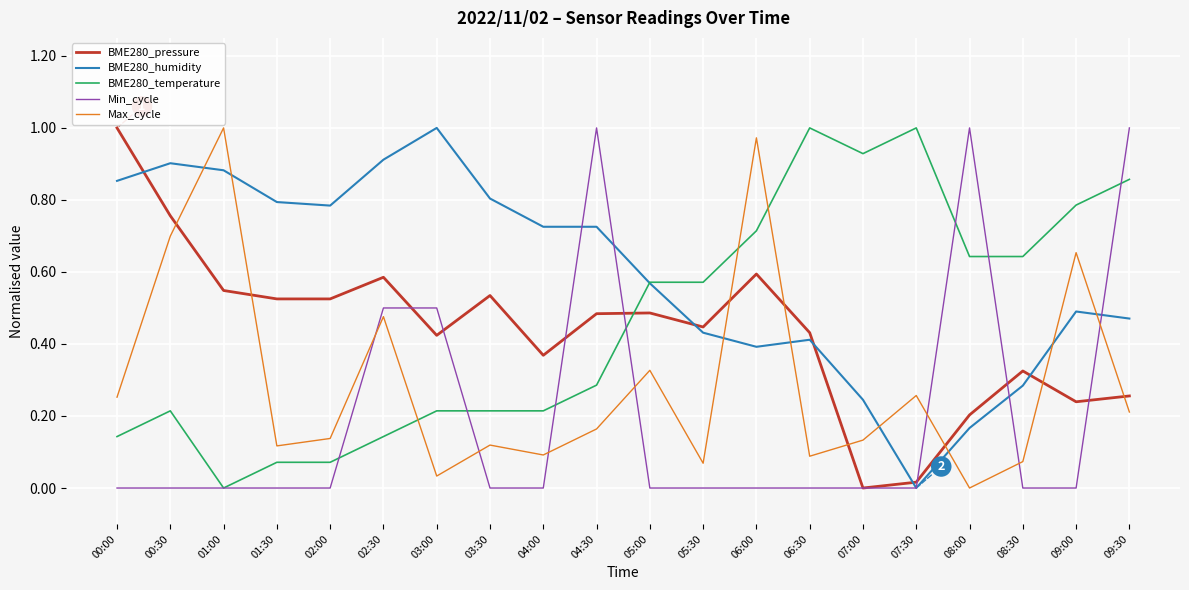

True or false: BME280_humidity has a value of 0.4 at 03:30.

False